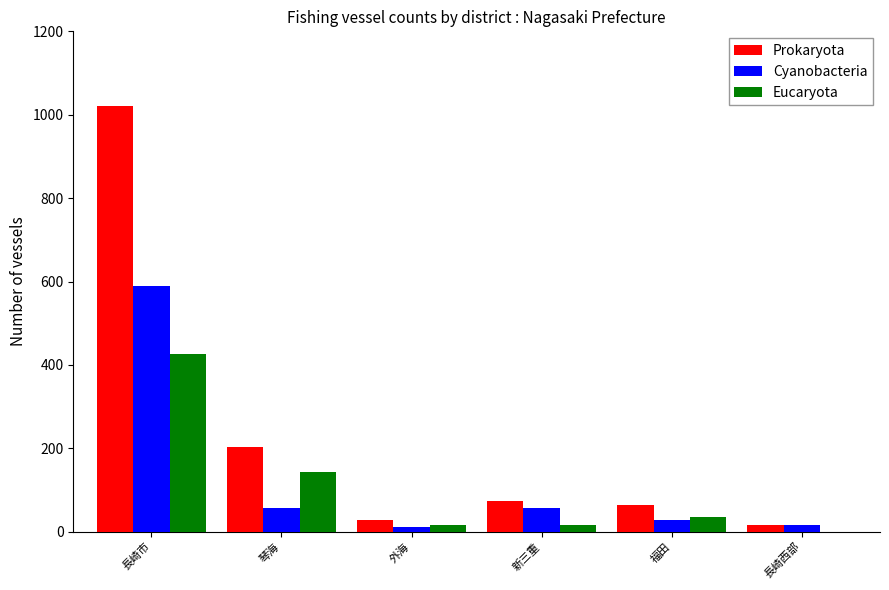

At which category is the sum across all series the highest?

長崎市